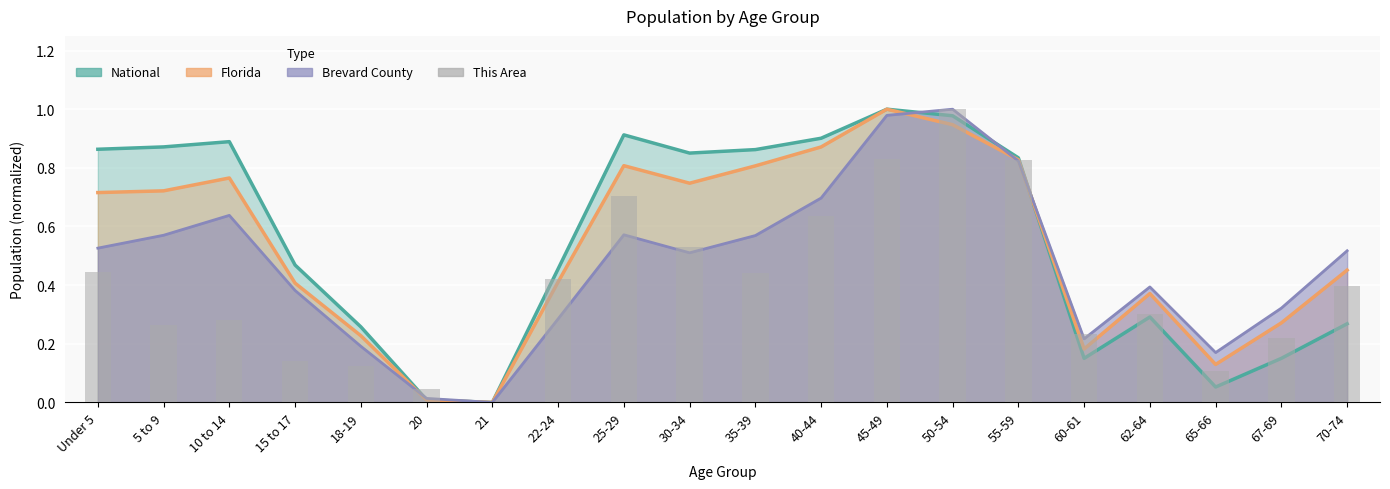

List the labels in order of value, largest first.

50-54, 45-49, 55-59, 25-29, 40-44, 30-34, Under 5, 35-39, 22-24, 70-74, 62-64, 10 to 14, 5 to 9, 60-61, 67-69, 15 to 17, 18-19, 65-66, 20, 21